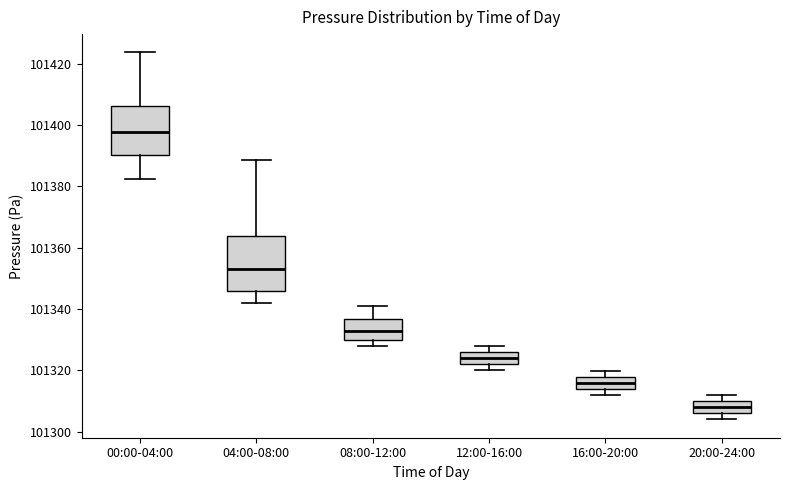

Which box's median line is the lowest?

20:00-24:00